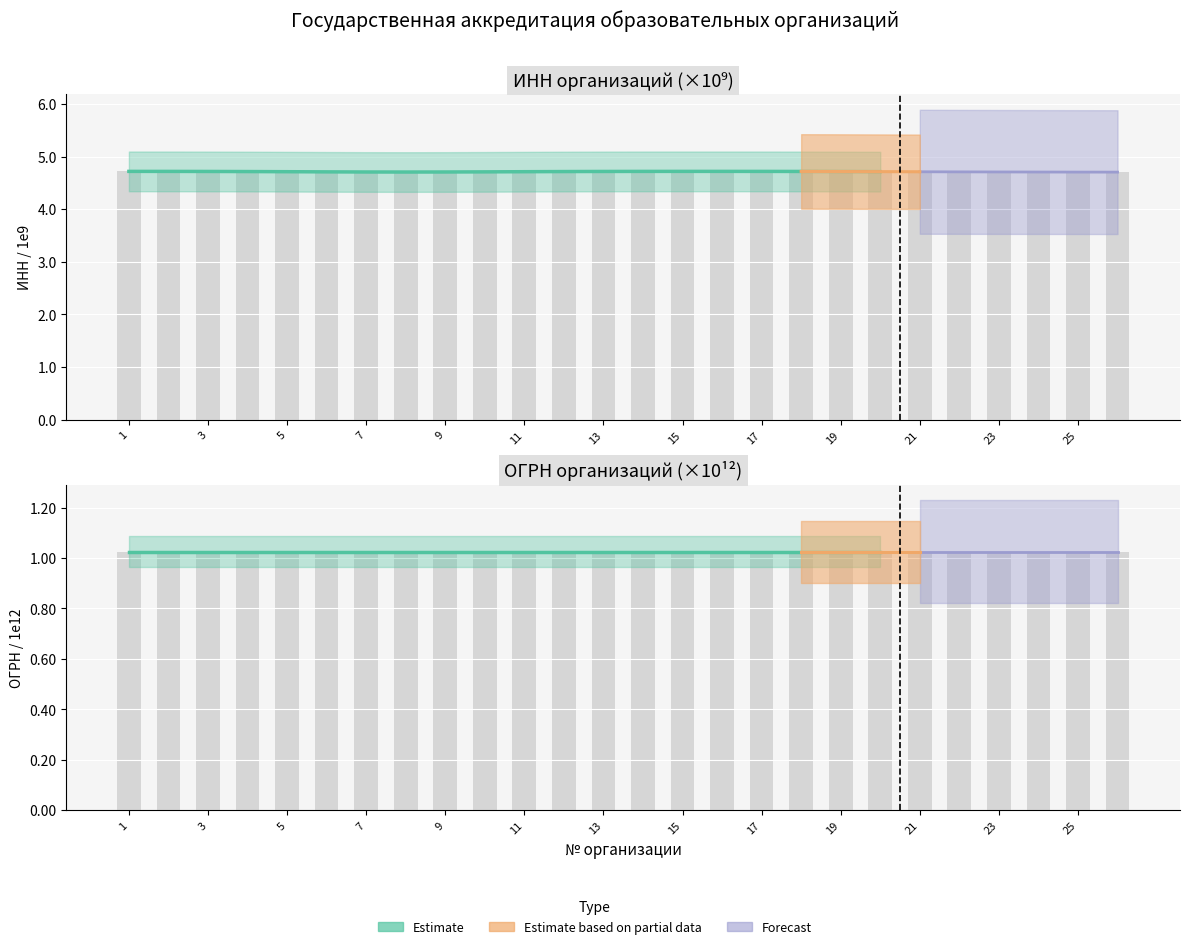

Does the chart contain stacked bars?

No